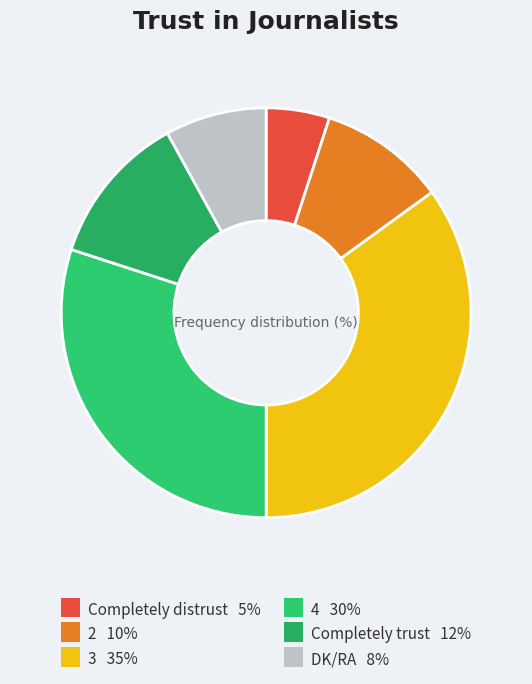

Count the number of slices in the pie.

6